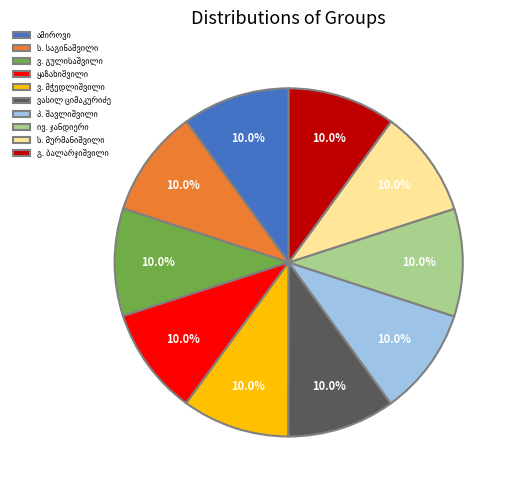

How many slices are in this pie chart?

10